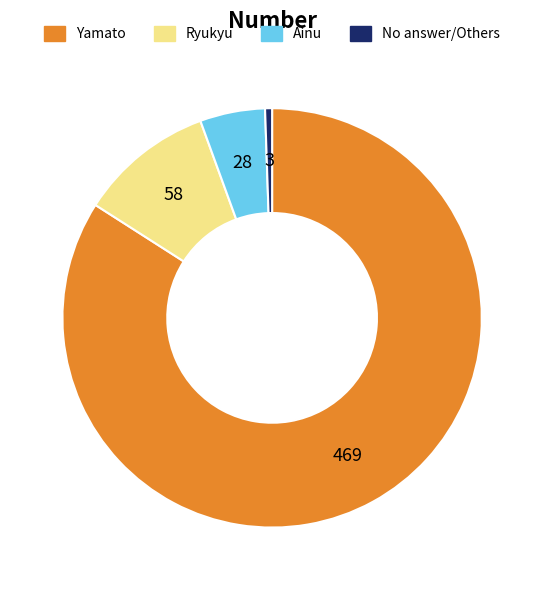

How many slices are in this pie chart?

4